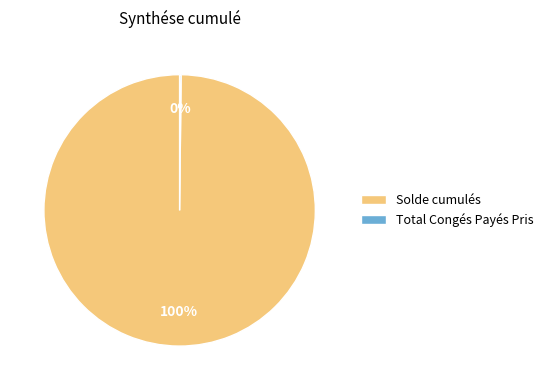

Which category has the biggest portion of the pie?

Solde cumulés